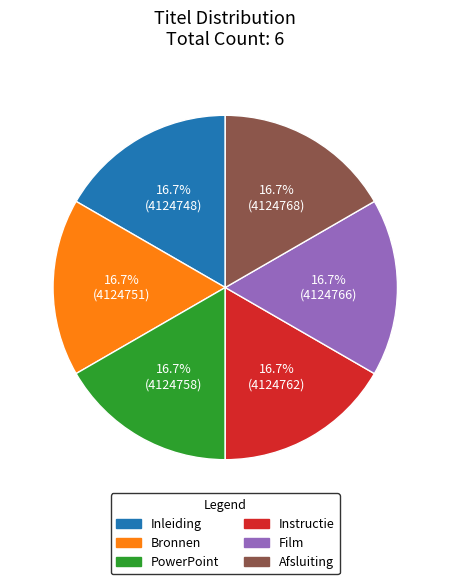

What percentage is the Afsluiting slice, to the nearest percent?

17%